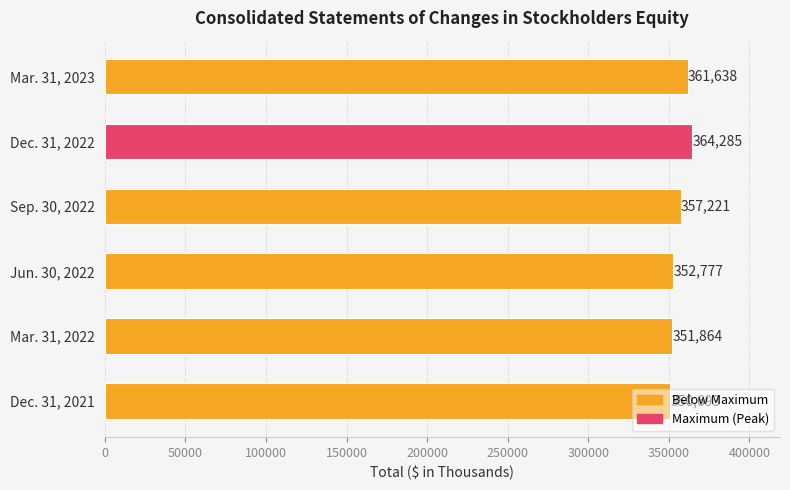

List the labels in order of value, largest first.

Dec. 31, 2022, Mar. 31, 2023, Sep. 30, 2022, Jun. 30, 2022, Mar. 31, 2022, Dec. 31, 2021